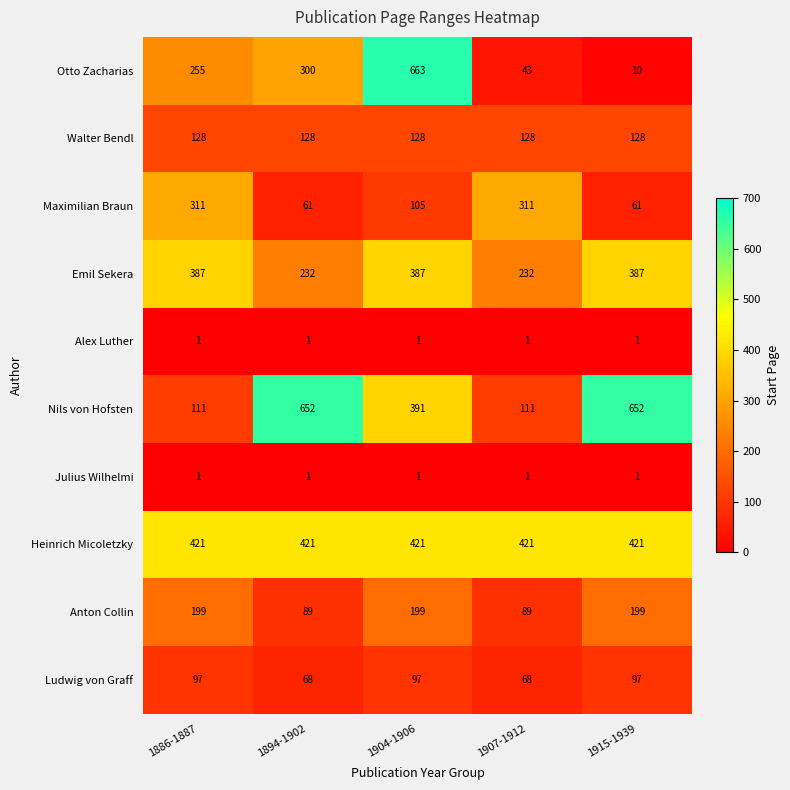

Count the number of categories in the chart.

5